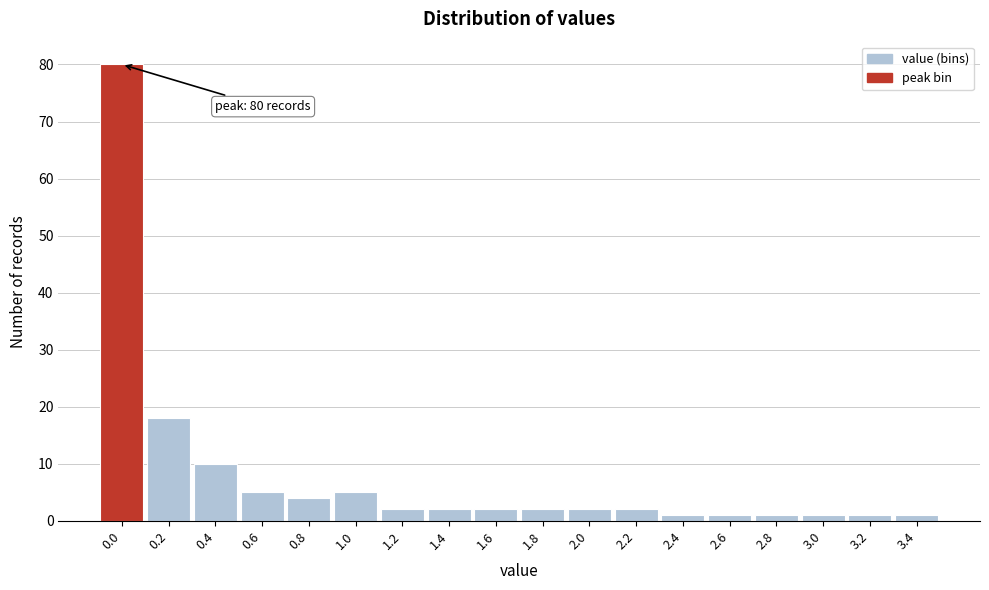

Reading right to left, what are all the values shown in this chart?

1	1	1	1	1	1	2	2	2	2	2	2	5	4	5	10	18	80